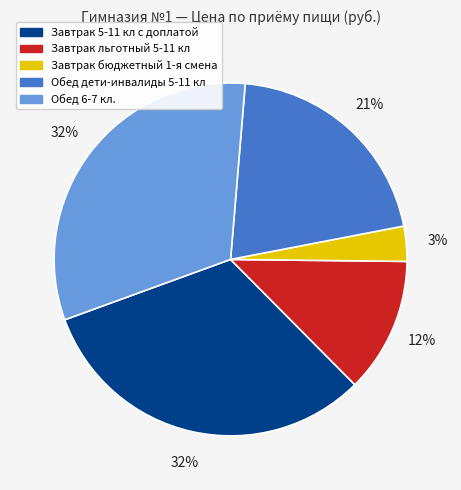

Does any single category account for the majority?

No